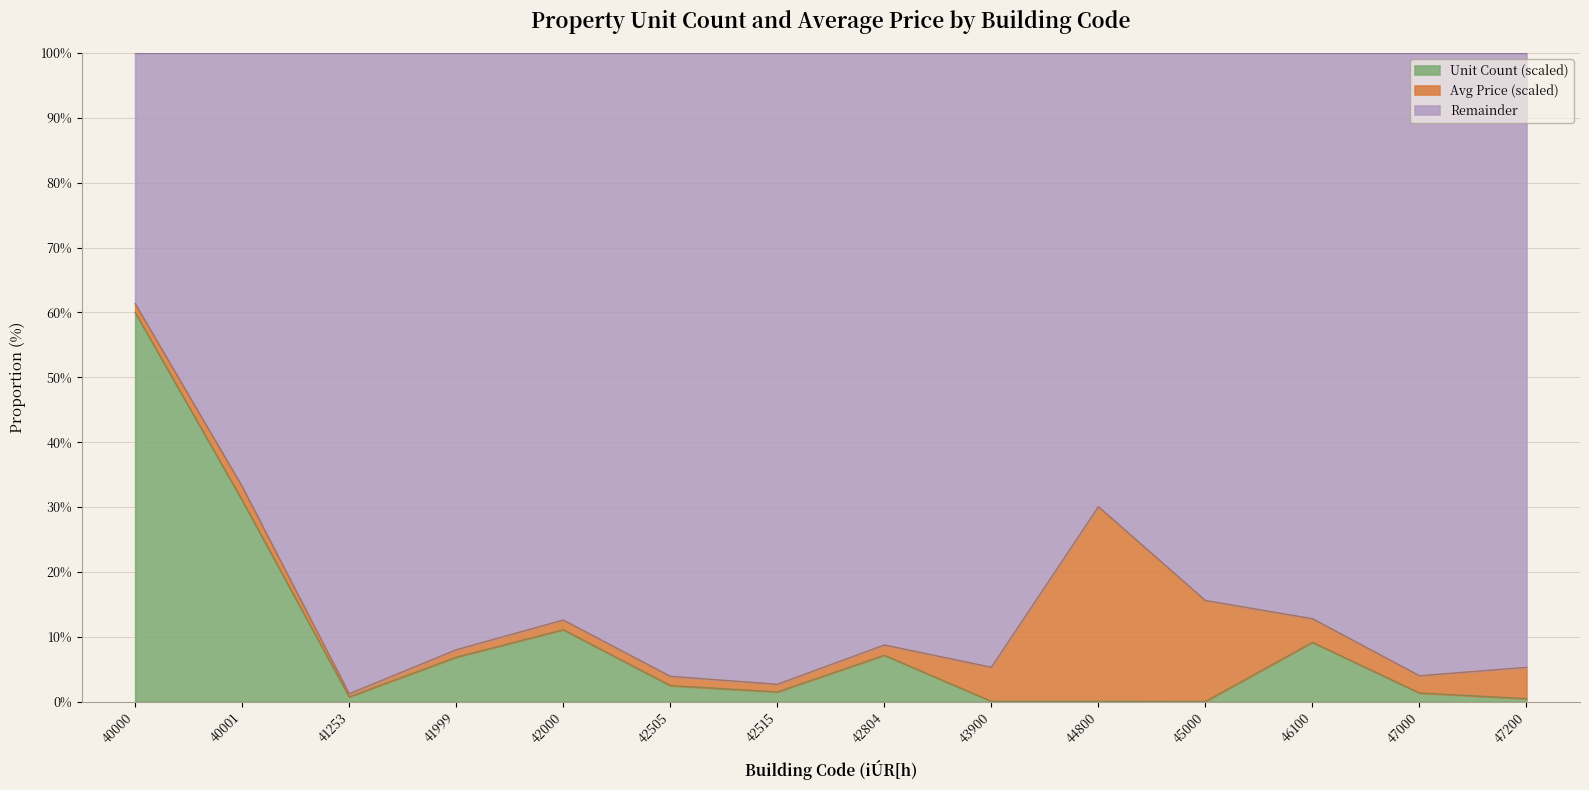

What is the difference between the maximum and minimum values?

60.0